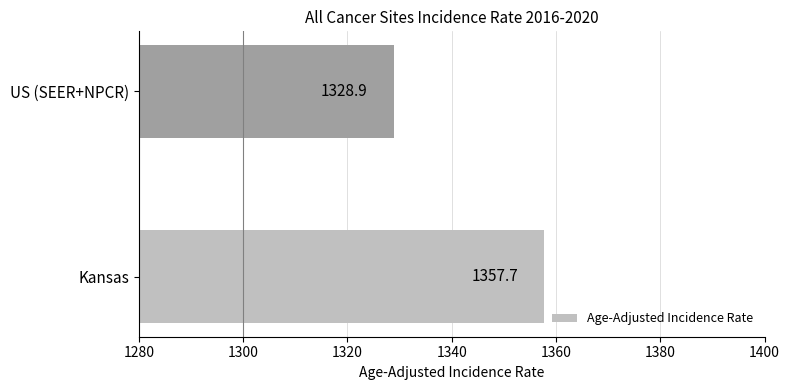

What is the sum of all values?

2686.6